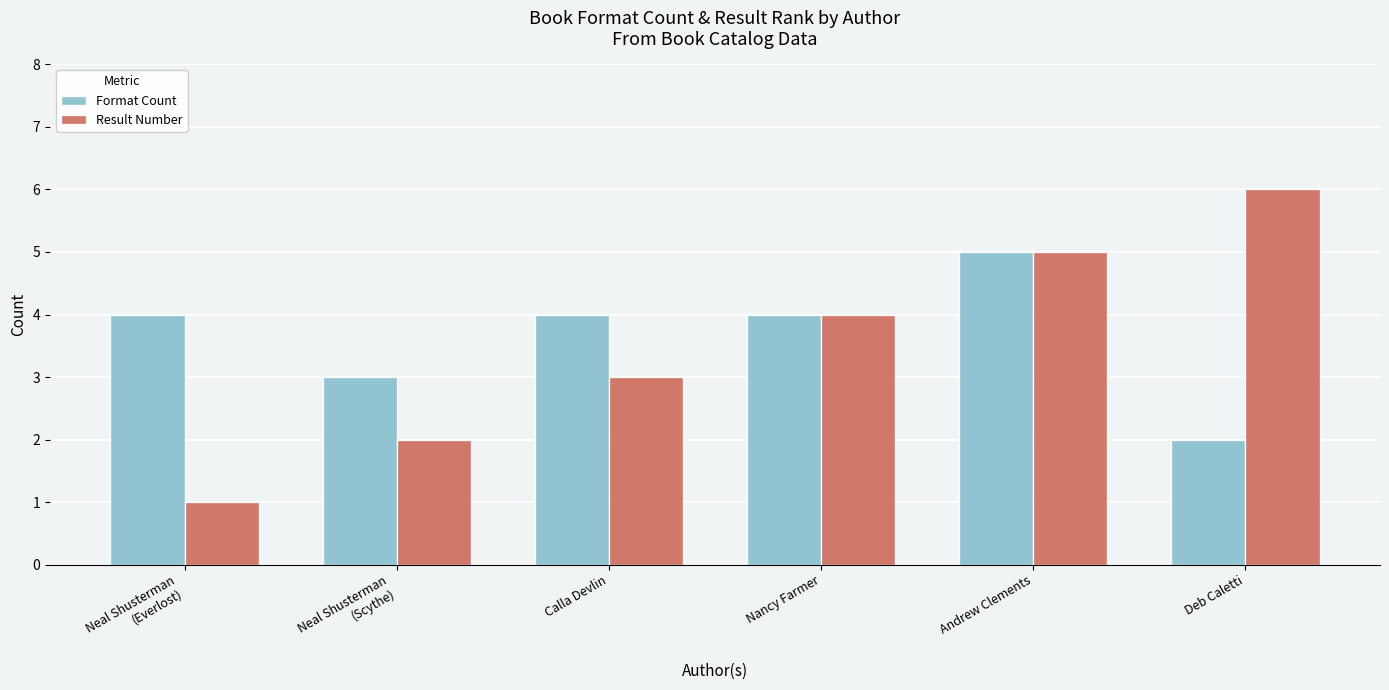

What is the total value across all series at Calla Devlin?

7